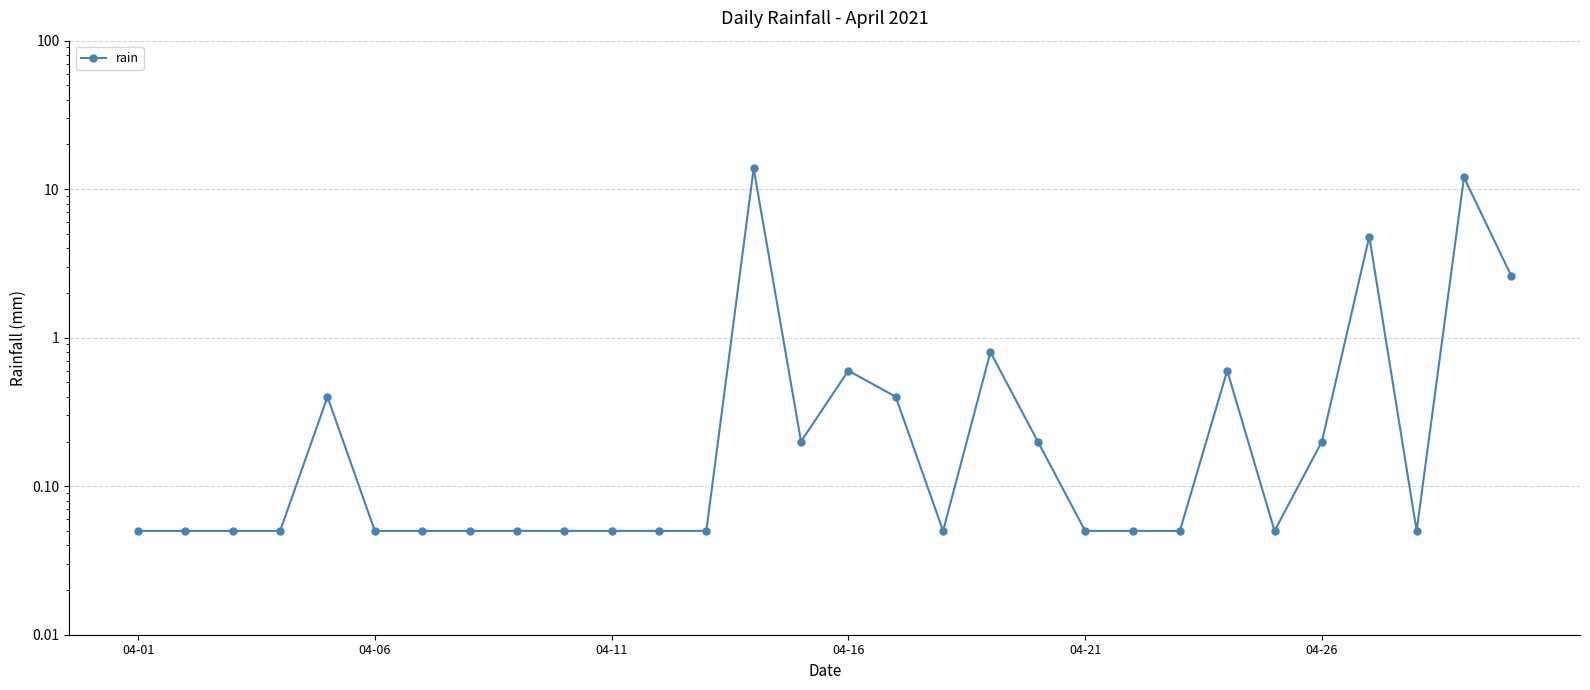

Count the number of data series in this chart.

1